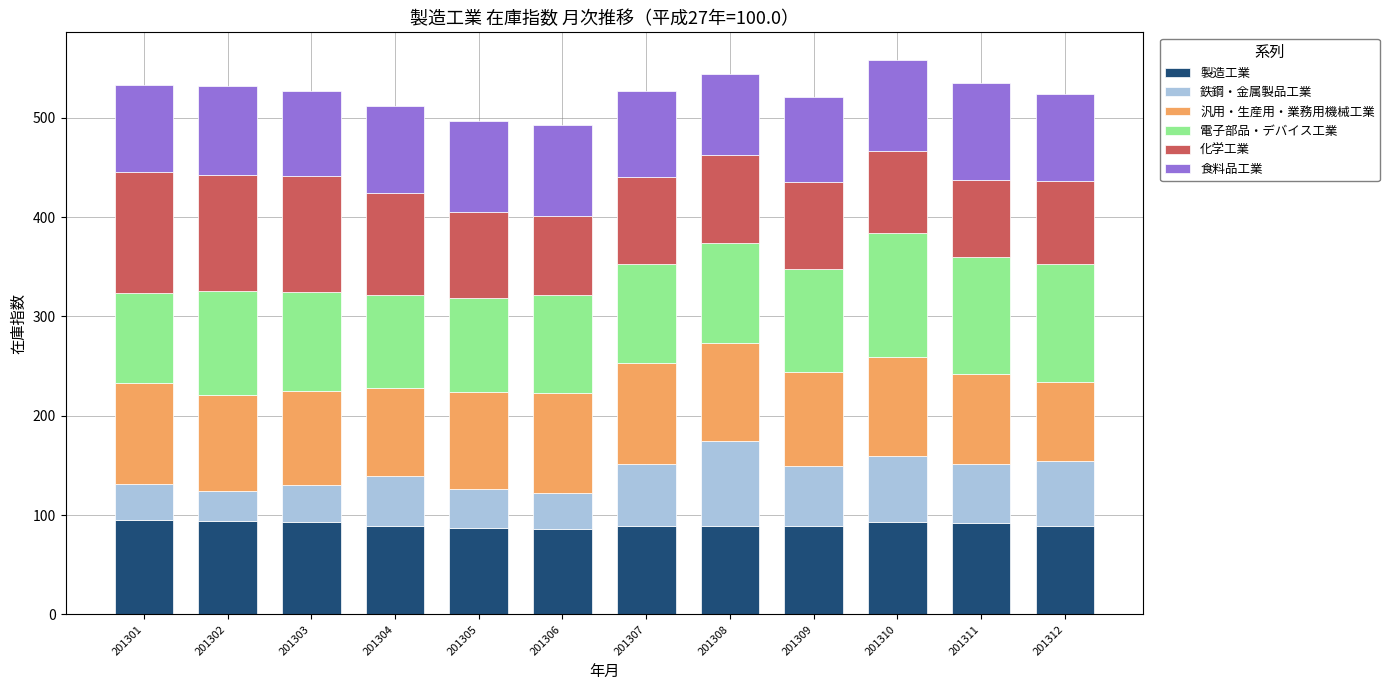

What are all the series names shown in the legend?

製造工業, 鉄鋼・金属製品工業, 汎用・生産用・業務用機械工業, 電子部品・デバイス工業, 化学工業, 食料品工業